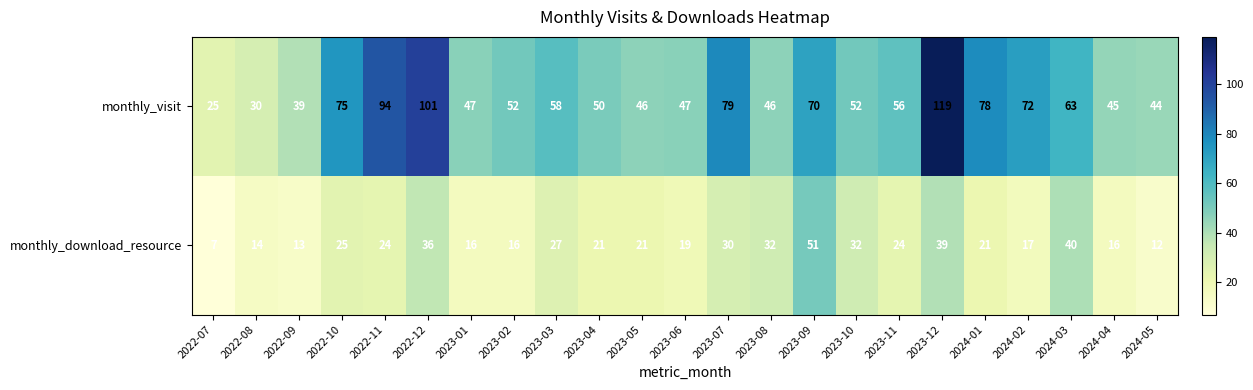

The monthly_visit series shows 46 at 2023-08. True or false?

True